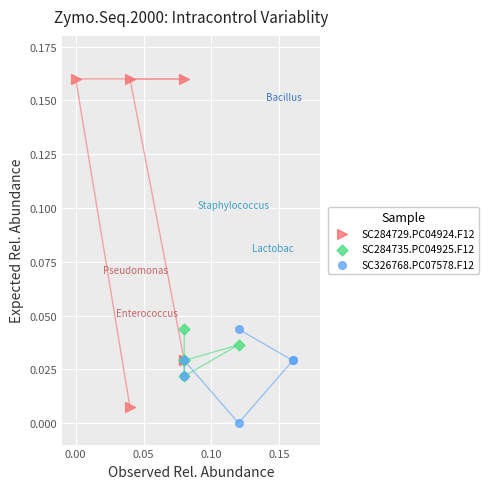

What are all the series names shown in the legend?

SC284729.PC04924.F12, SC284735.PC04925.F12, SC326768.PC07578.F12